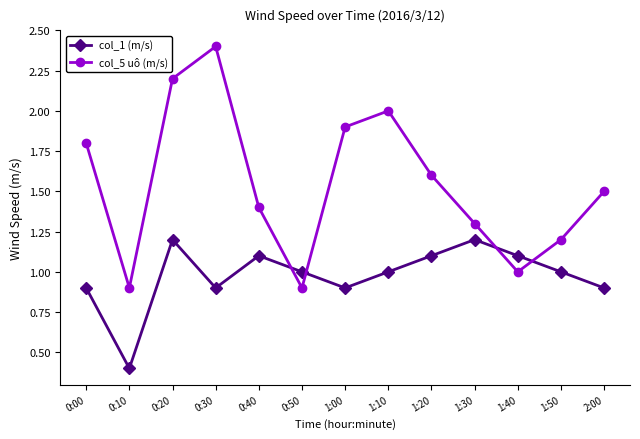

What is the approximate value of col_5 uô (m/s) at 1:20?

1.6